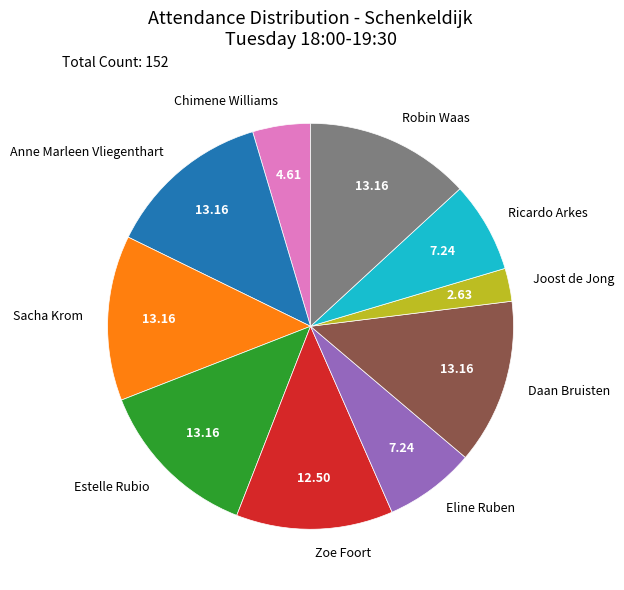

Do Anne Marleen Vliegenthart and Zoe Foort together represent more than half of the pie?

No